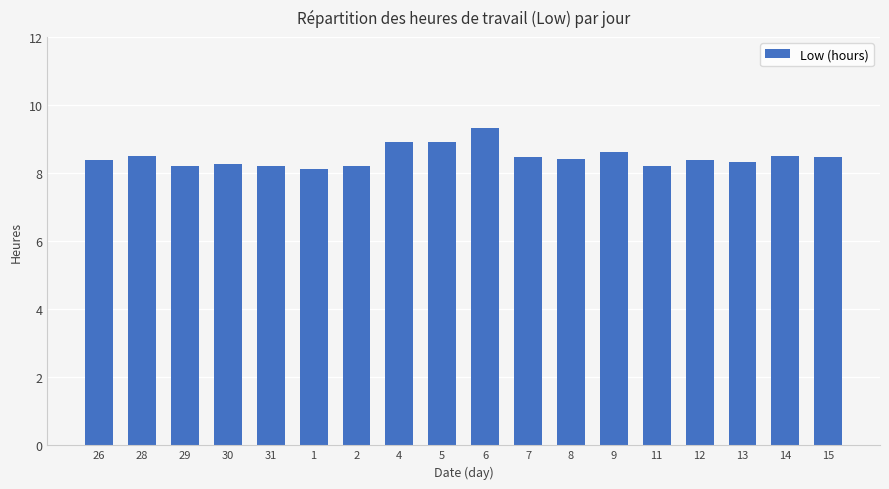

What is the change in value from 26 to 28?

+0.1